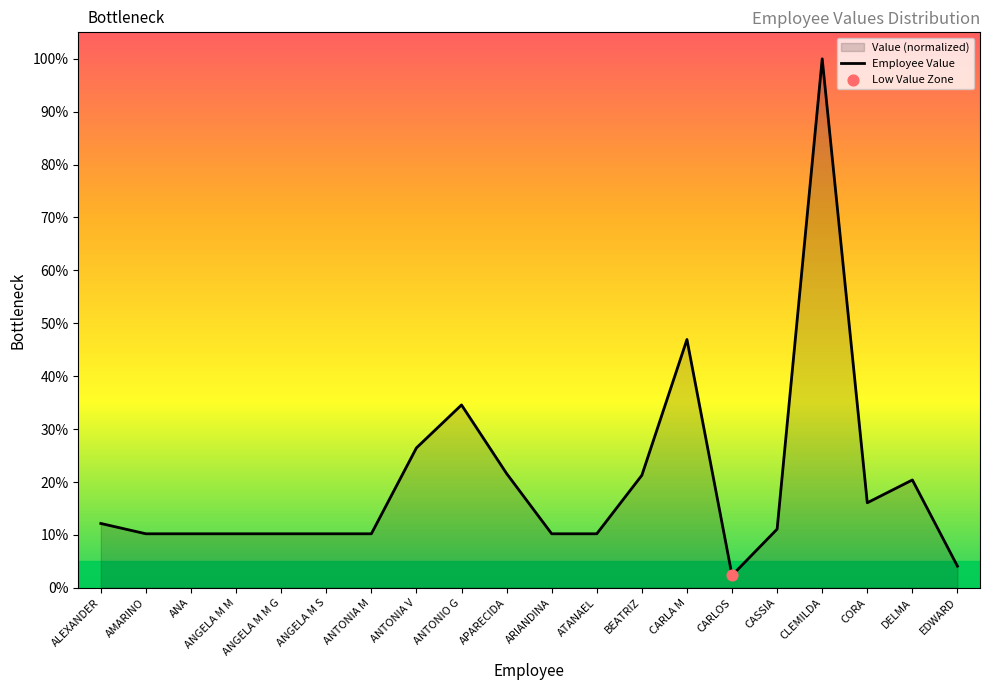

Between CARLA M and ANA, which is larger?

CARLA M